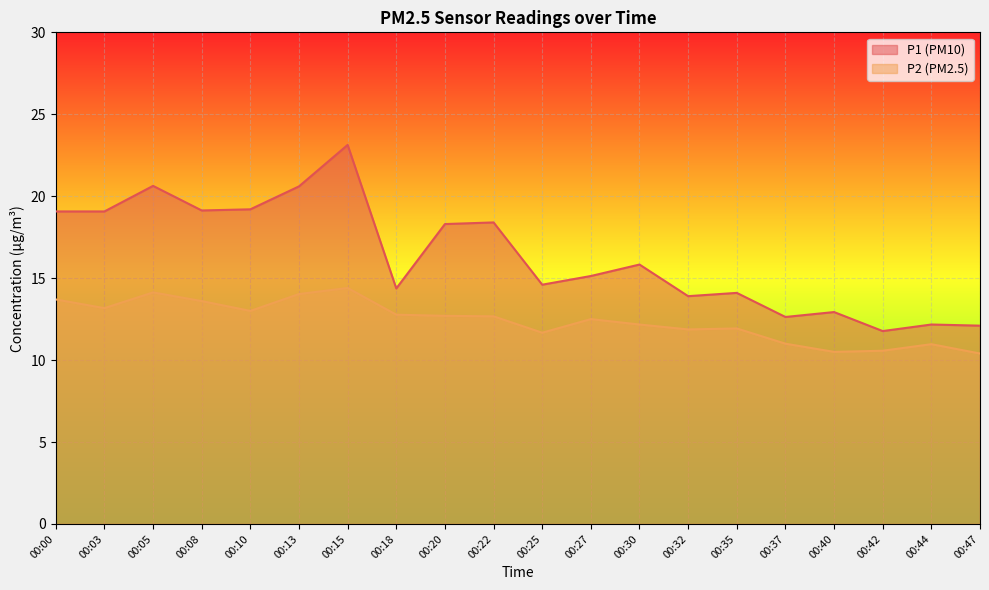

True or false: P1 has more than 0 interior local peaks.

True